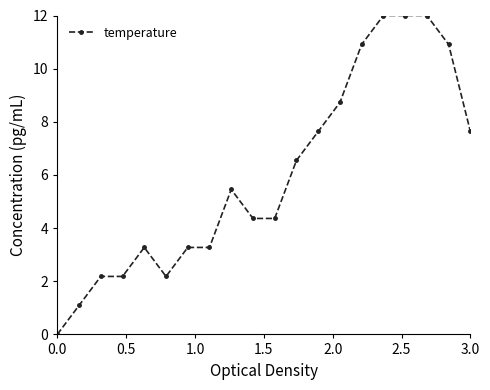

What is the average value?

6.0